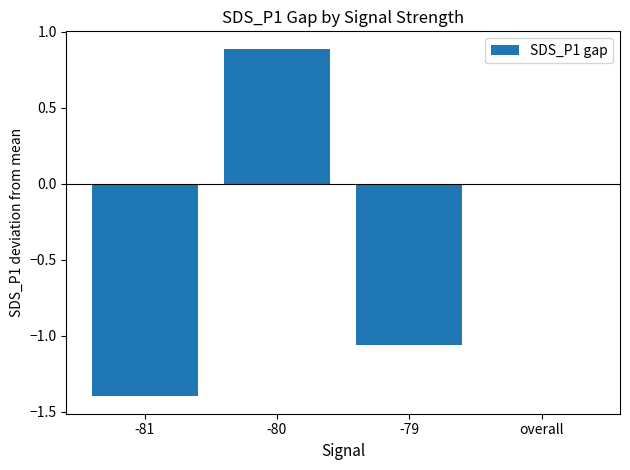

Between -81 and overall, which is larger?

overall